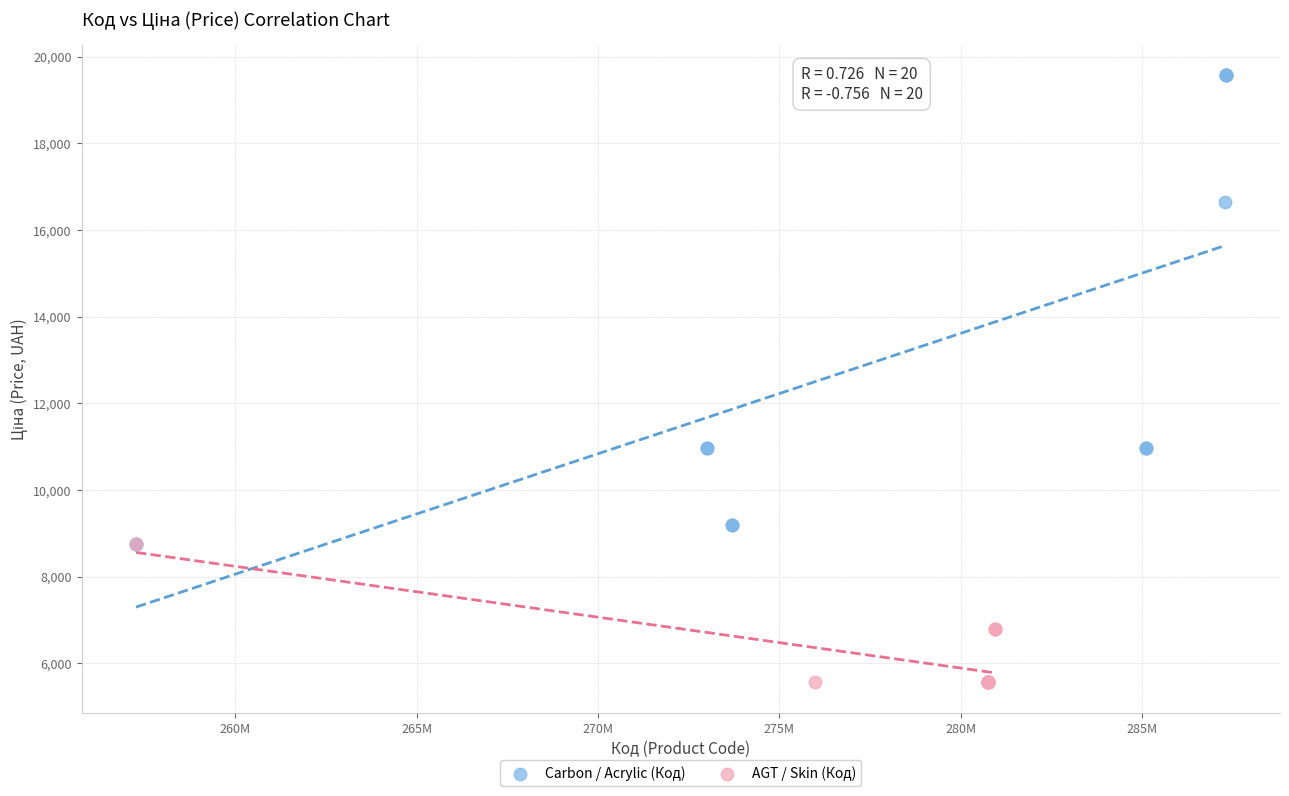

Which series has the largest Y range (max minus min)?

Carbon / Acrylic (Код)